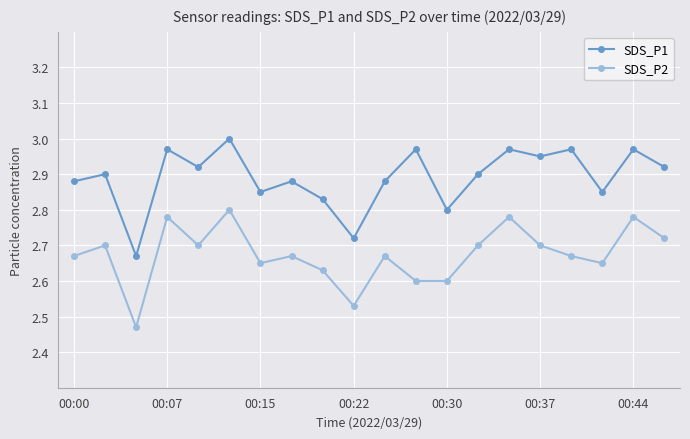

True or false: SDS_P2 and SDS_P1 intersect in this chart.

False